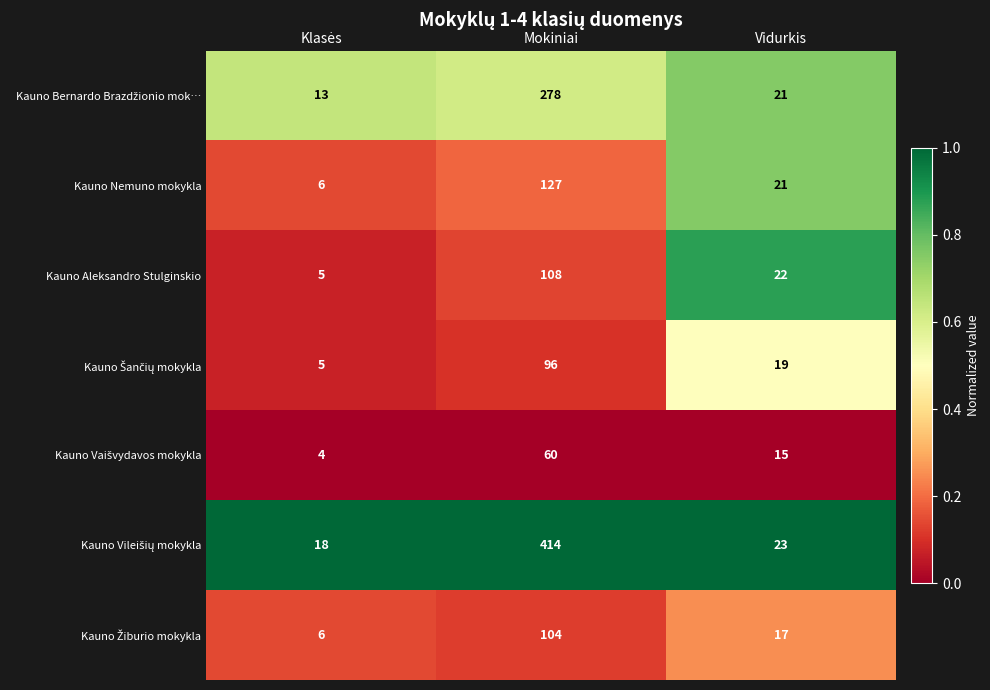

What is the difference between the maximum and minimum values in the Kauno Aleksandro Stulginskio series?

103